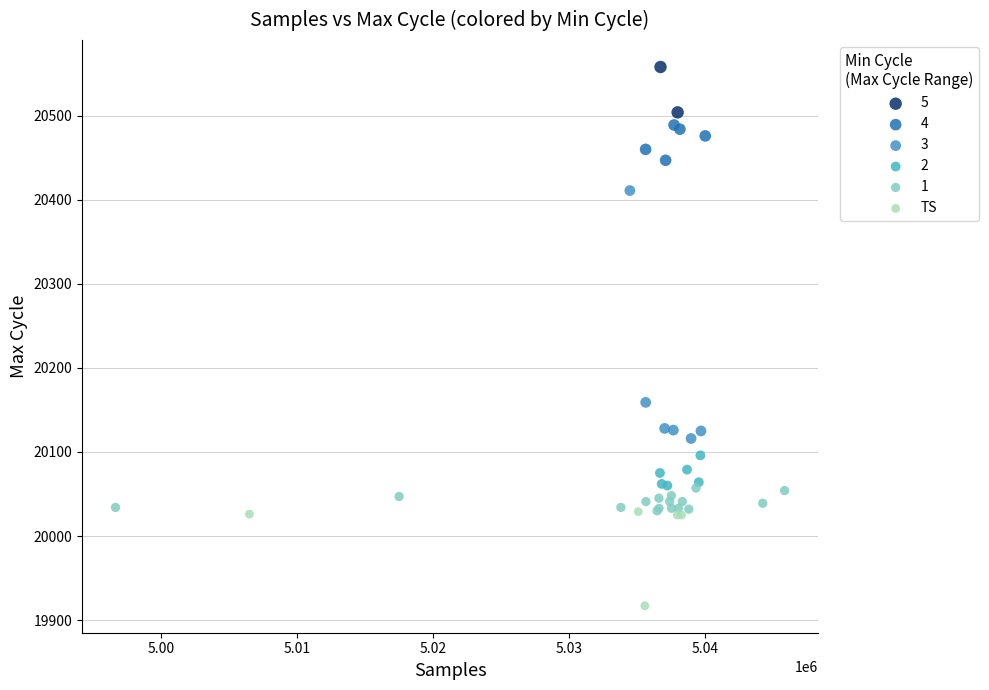

What are all the series names shown in the legend?

5, 4, 3, 2, 1, TS